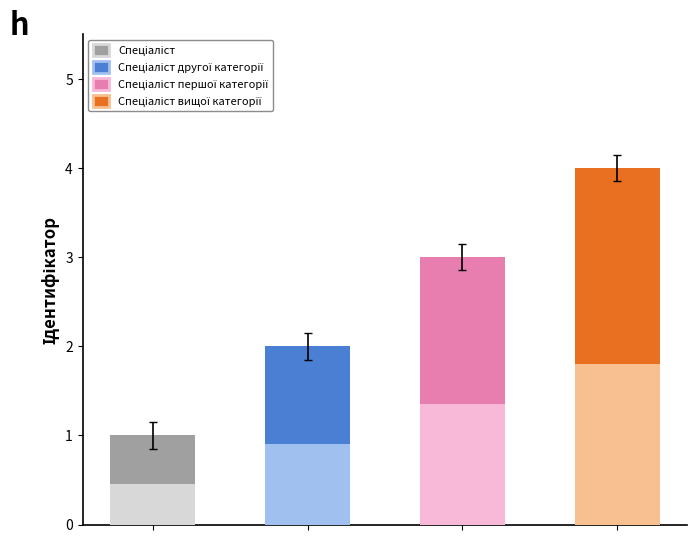

Between Спеціаліст першої категорії and Спеціаліст, which is larger?

Спеціаліст першої категорії